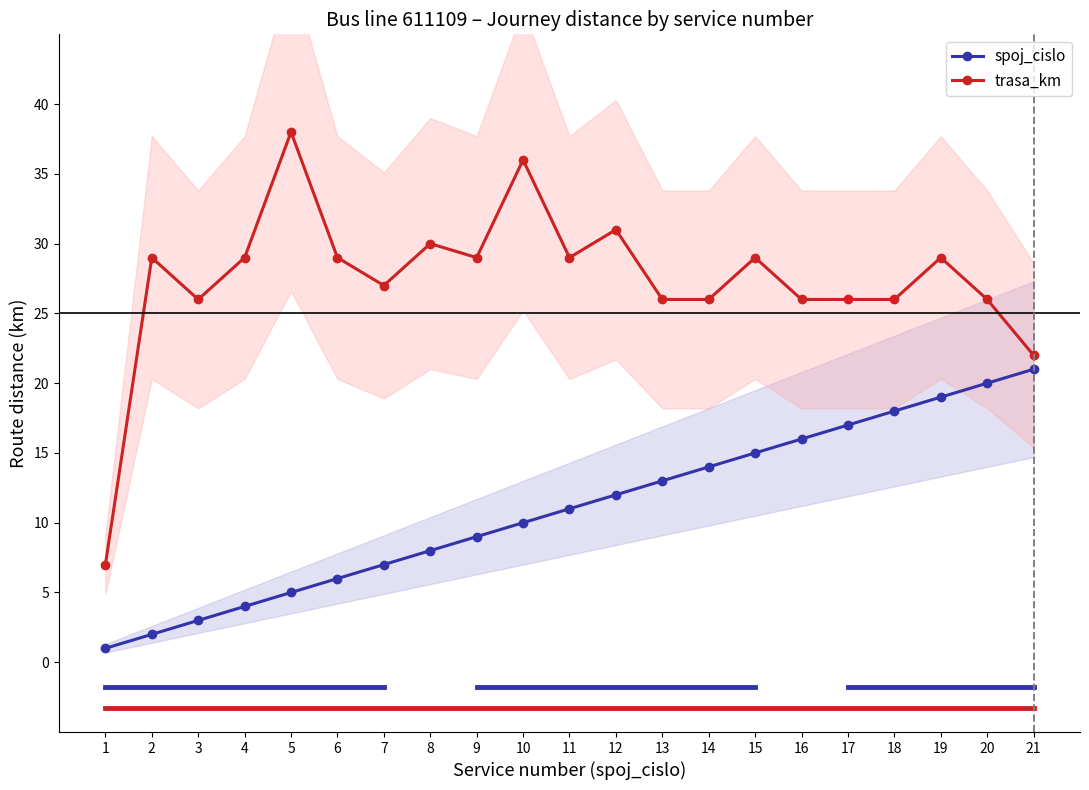

True or false: trasa_km has more than 2 points higher than both neighbors.

True